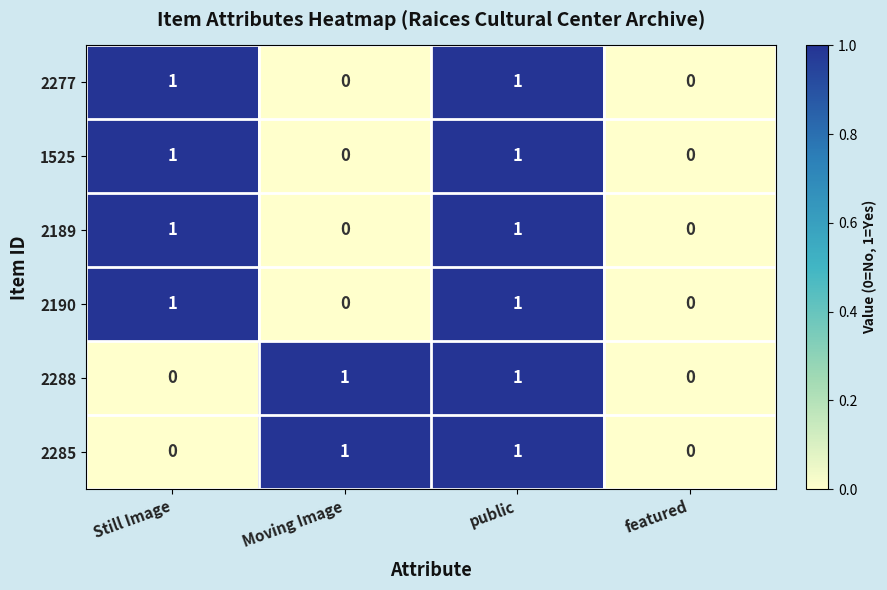

Reading left to right, list all the values displayed in this chart.

2277: Still Image=1	Moving Image=0	public=1	featured=0
1525: Still Image=1	Moving Image=0	public=1	featured=0
2189: Still Image=1	Moving Image=0	public=1	featured=0
2190: Still Image=1	Moving Image=0	public=1	featured=0
2288: Still Image=0	Moving Image=1	public=1	featured=0
2285: Still Image=0	Moving Image=1	public=1	featured=0